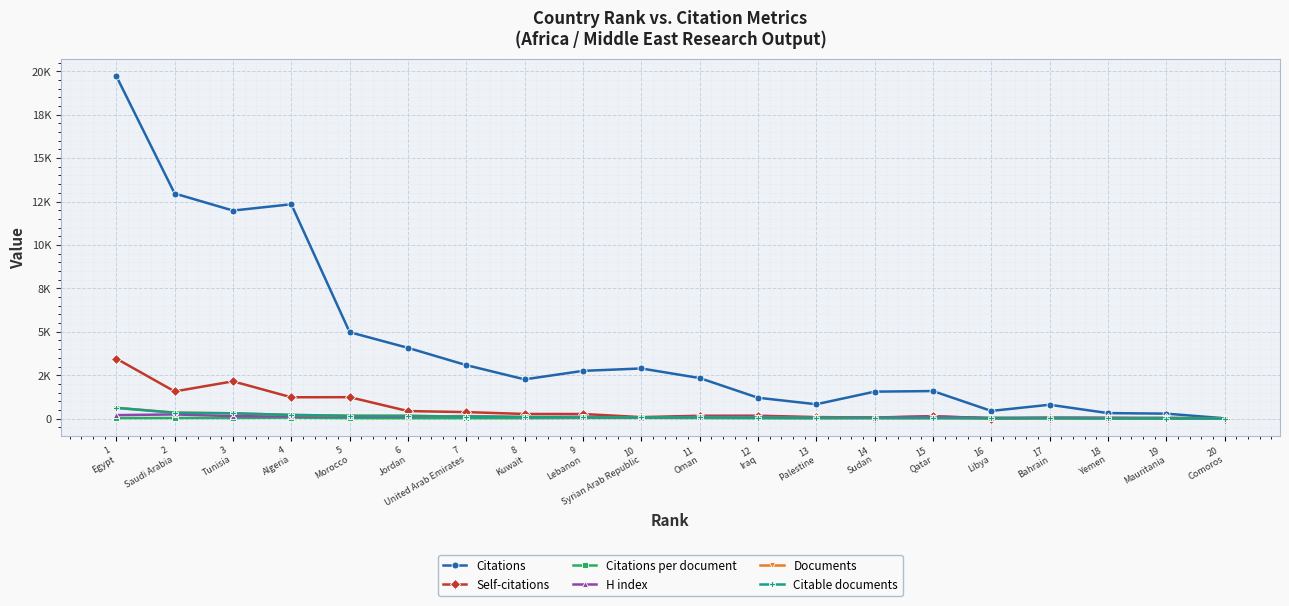

What is the label of the 14th point from the left?

14
Sudan